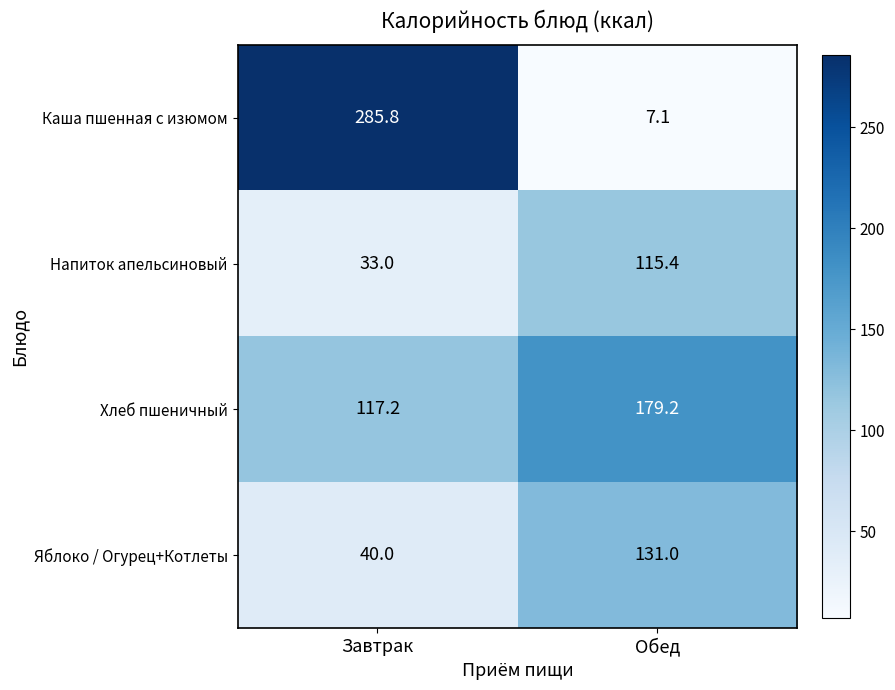

Rank the series by their maximum value, from highest to lowest.

Каша пшенная с изюмом, Хлеб пшеничный, Яблоко / Огурец+Котлеты, Напиток апельсиновый